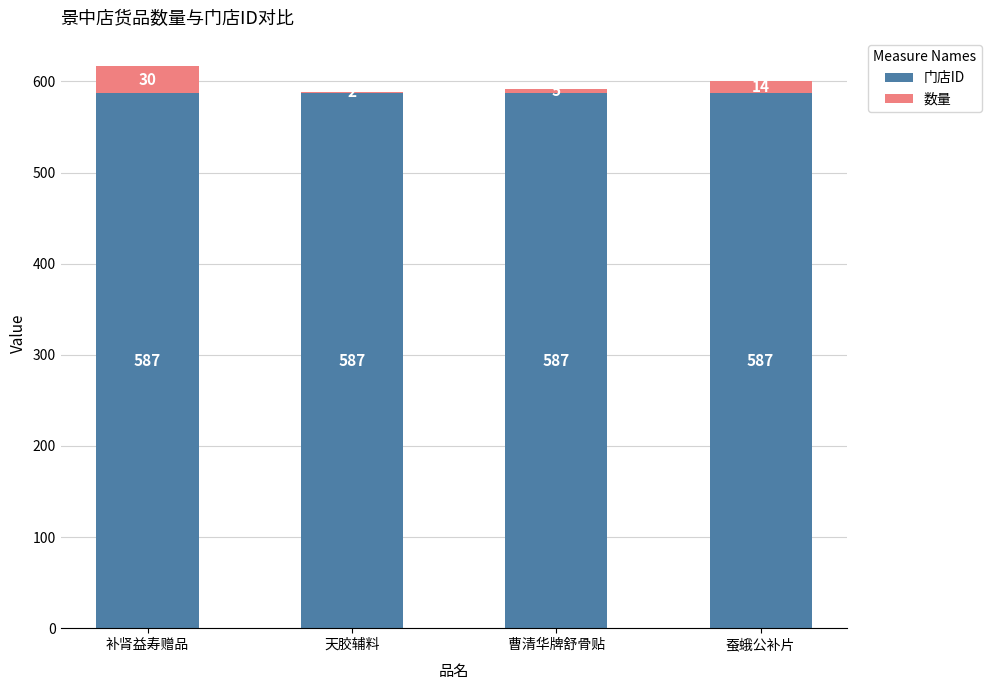

What is the total value across all series at 曹清华牌舒骨贴?

592